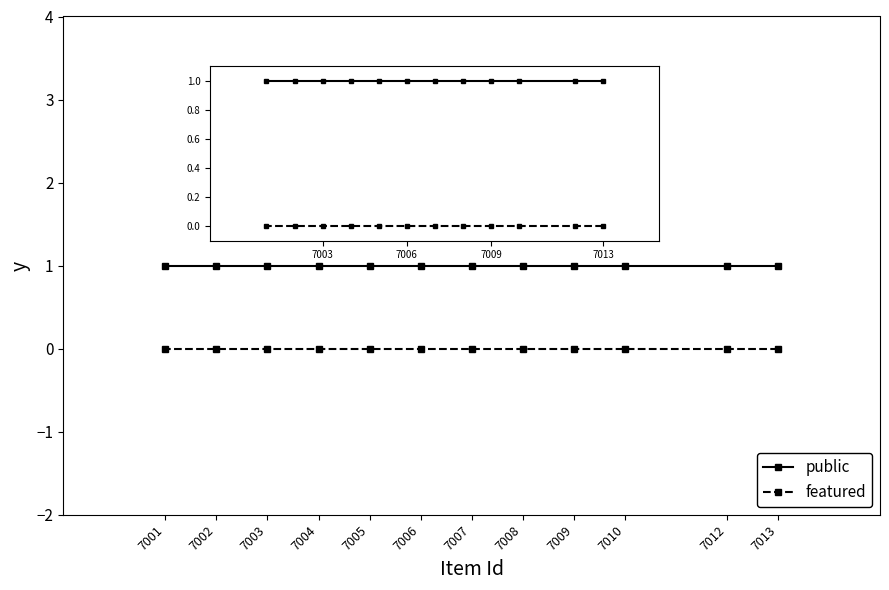

What is the value of the public point at the 7th from the left?

1